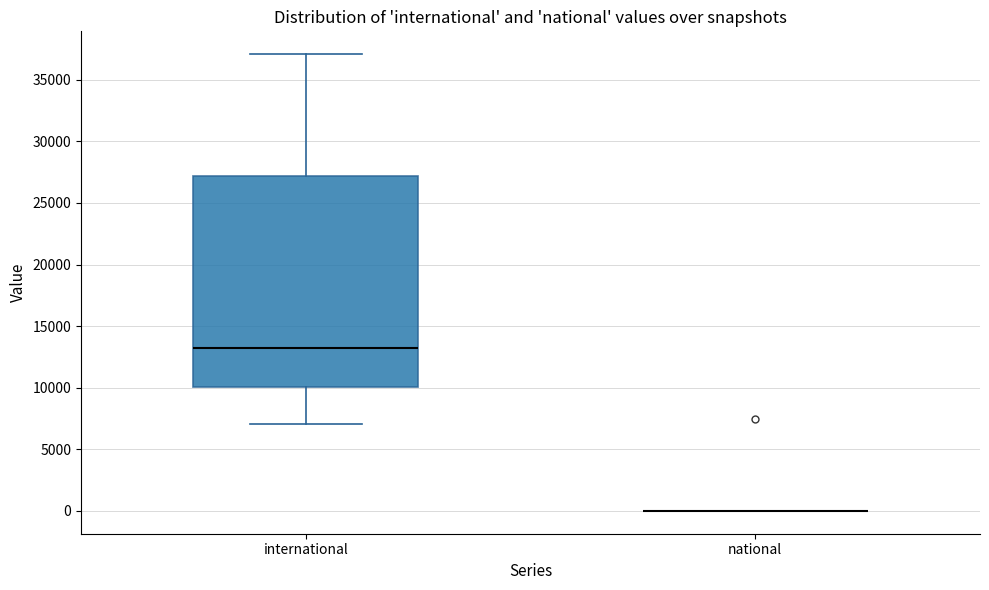

Reading left to right, transcribe this box plot: for each box, give where its median line is, the range the box spans, and where its two whiskers end, as read against the y-axis. The values are not printed on the chart, so give them approximately, as read against the axis.

international: median 13000, box 10000 to 27000, whiskers 7000 to 37000
national: box collapsed to a line at 0, whiskers 0 to 0